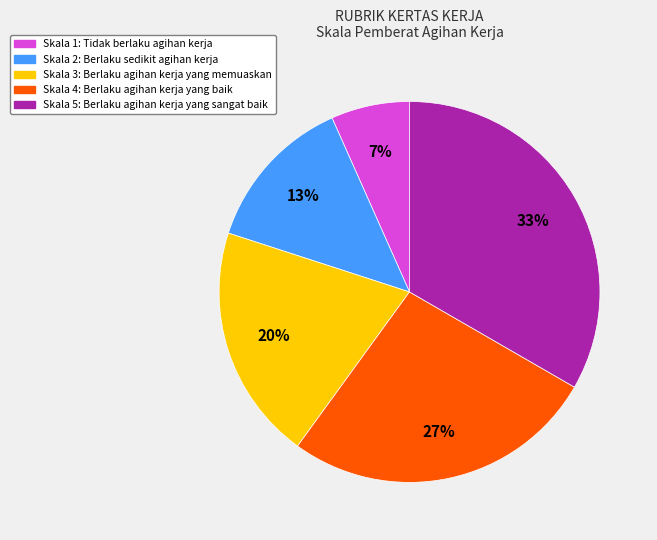

Is there a majority slice in this chart?

No